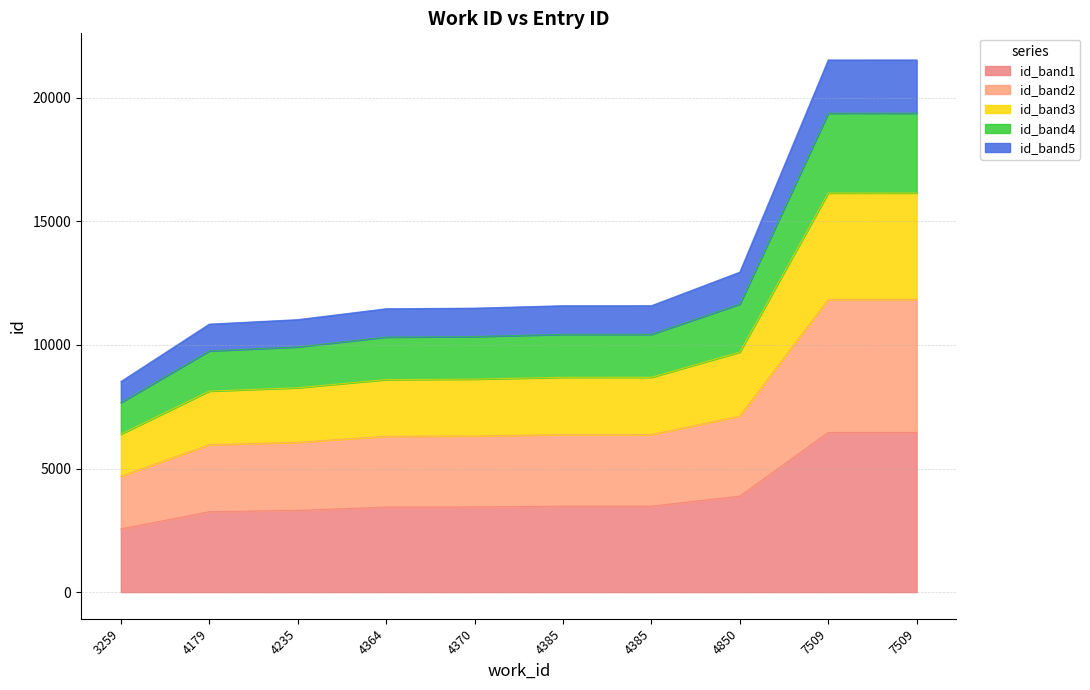

What is the ratio of the value at 4235 to the value at 4370?

1.0